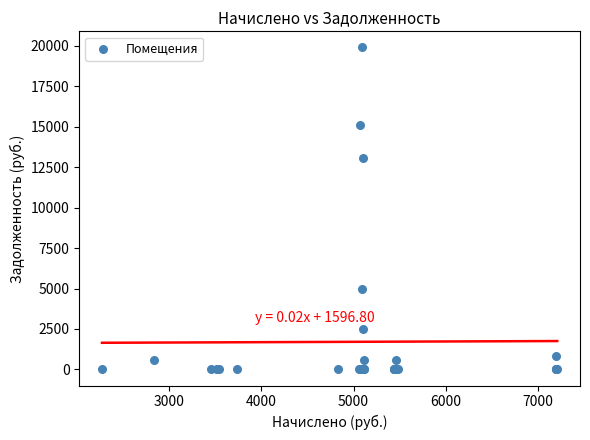

What Y value in the scatter plot is closest to 9948?

13039.4